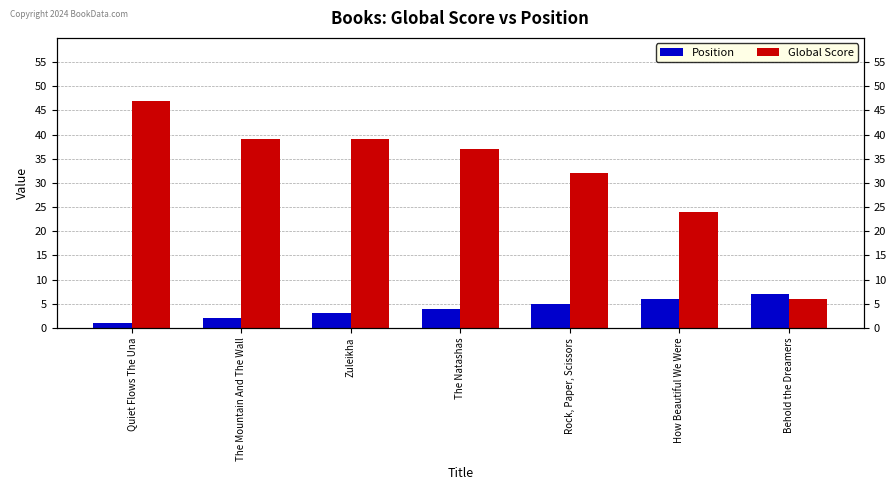

What value does the Position series have at Rock, Paper, Scissors?

5